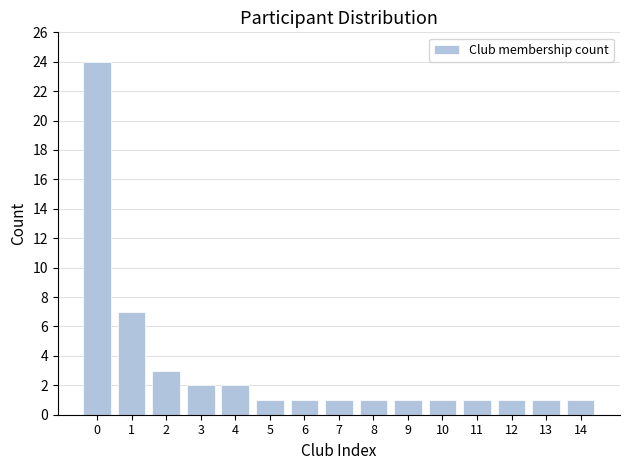

Reading left to right, transcribe all the data shown in this chart.

0=24	1=7	2=3	3=2	4=2	5=1	6=1	7=1	8=1	9=1	10=1	11=1	12=1	13=1	14=1